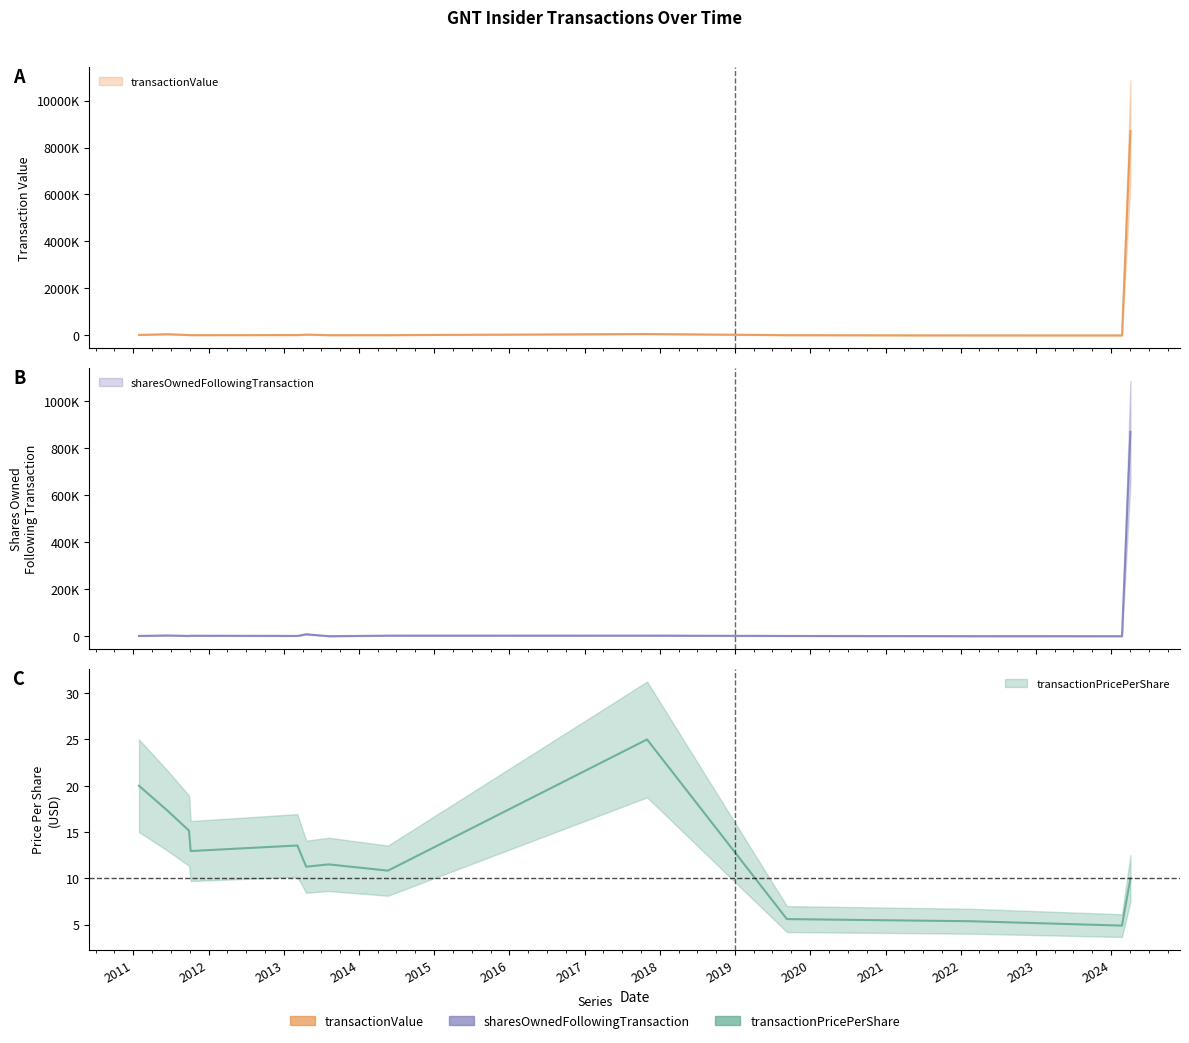

The value of sharesOwnedFollowingTransaction at 2014-05-21 is 2200.0. True or false?

True